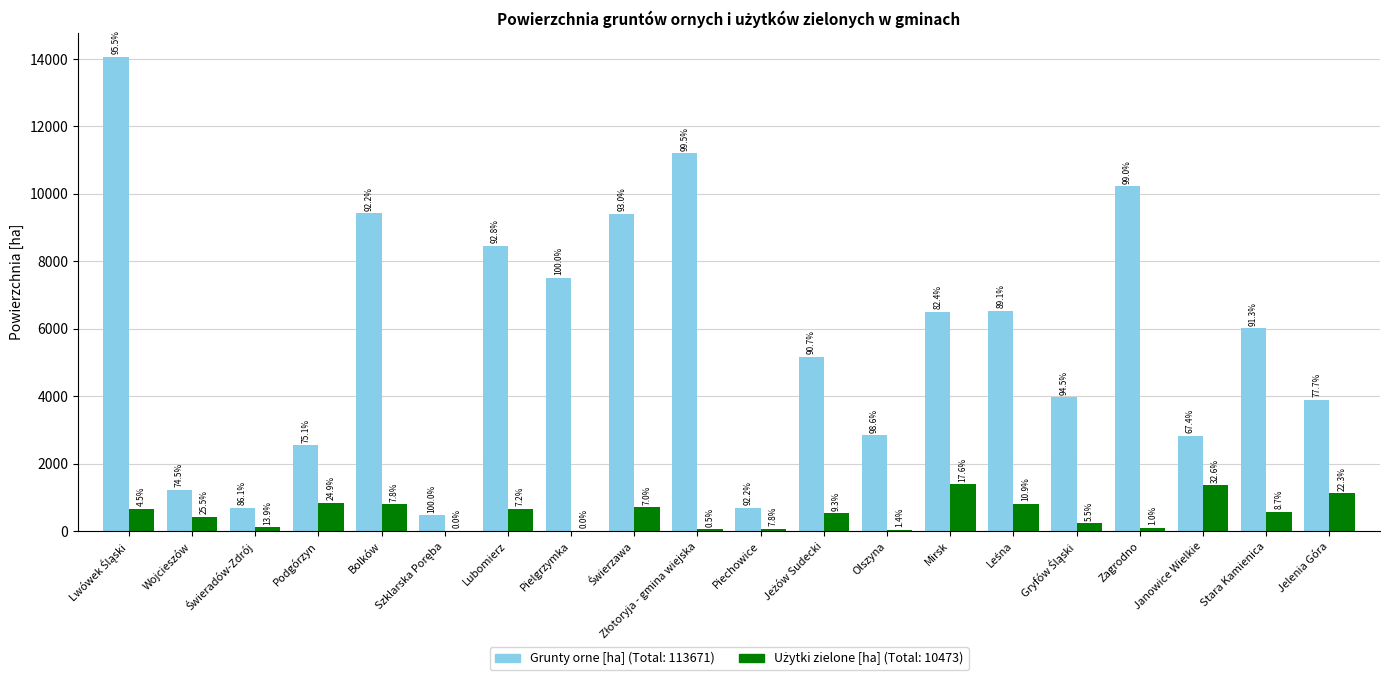

Are the bars grouped side by side (vs. stacked)?

Yes